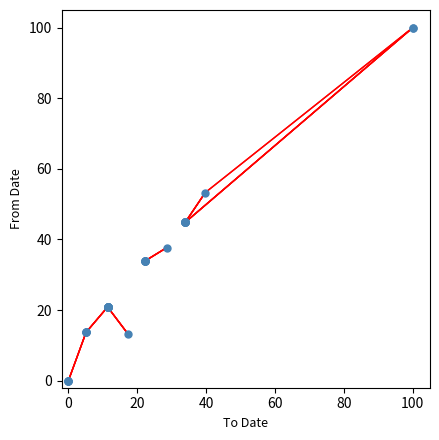

What Y value in the scatter plot is closest to 50?

53.3